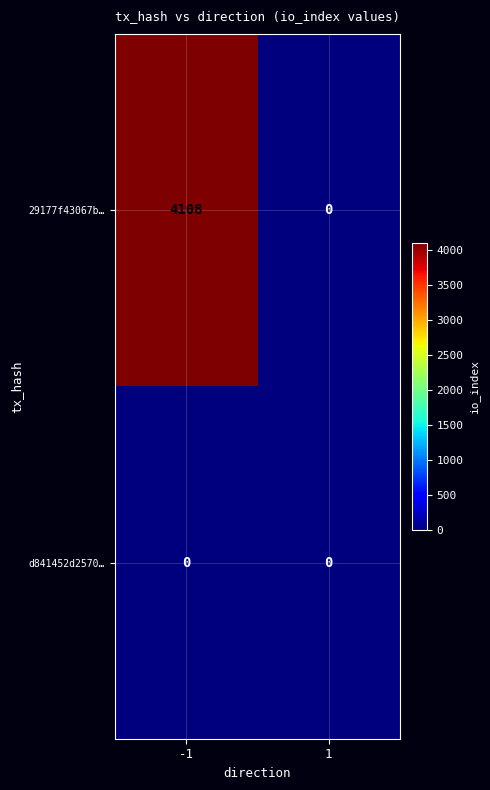

Which category has the highest value across all series?

-1